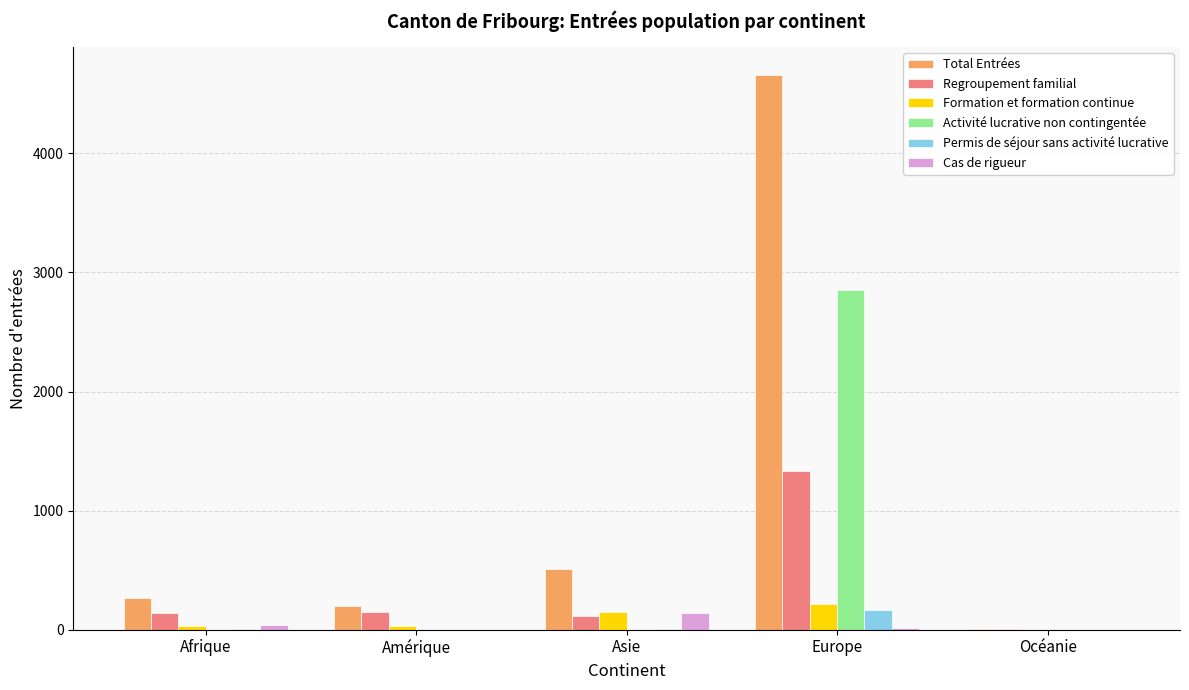

At which category does the chart reach its peak across all series?

Europe